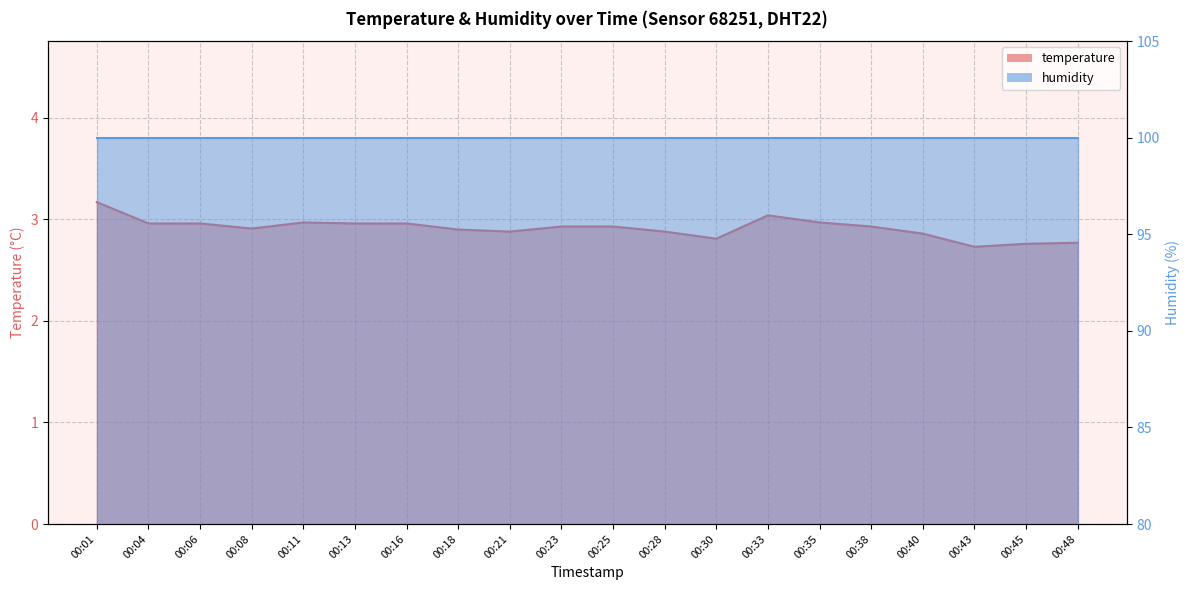

List the labels in order of value, smallest first.

00:43, 00:45, 00:48, 00:30, 00:40, 00:21, 00:28, 00:18, 00:08, 00:23, 00:25, 00:38, 00:04, 00:06, 00:13, 00:16, 00:11, 00:35, 00:33, 00:01